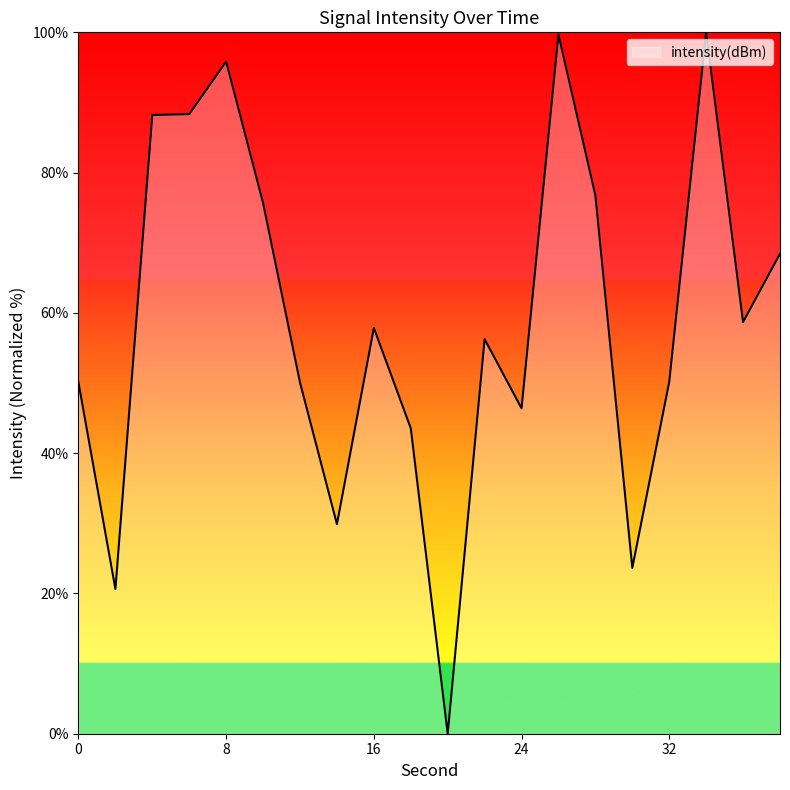

What is the difference between the maximum and minimum values?

100.0